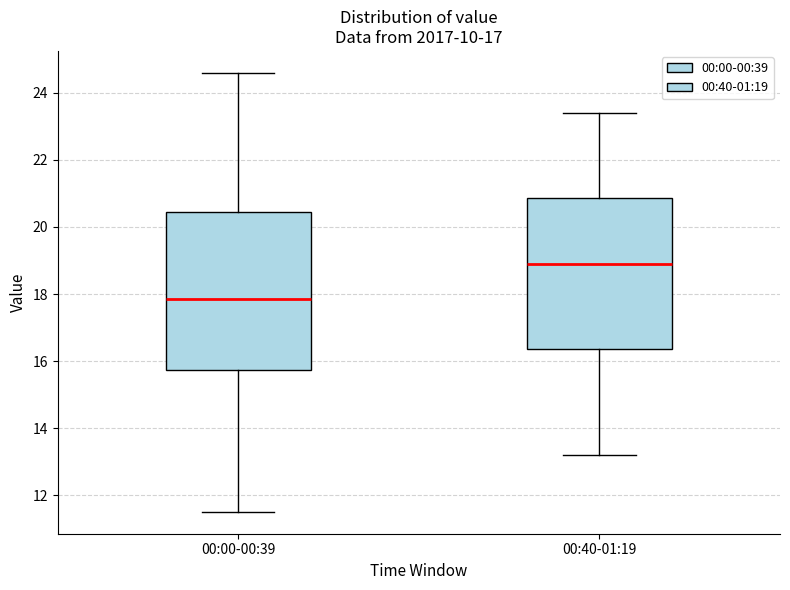

Reading left to right, transcribe this box plot: for each box, give where its median line is, the range the box spans, and where its two whiskers end, as read against the y-axis. The values are not printed on the chart, so give them approximately, as read against the axis.

00:00-00:39: median 17.8, box 15.8 to 20.4, whiskers 11.6 to 24.6
00:40-01:19: median 19.0, box 16.4 to 20.8, whiskers 13.2 to 23.4